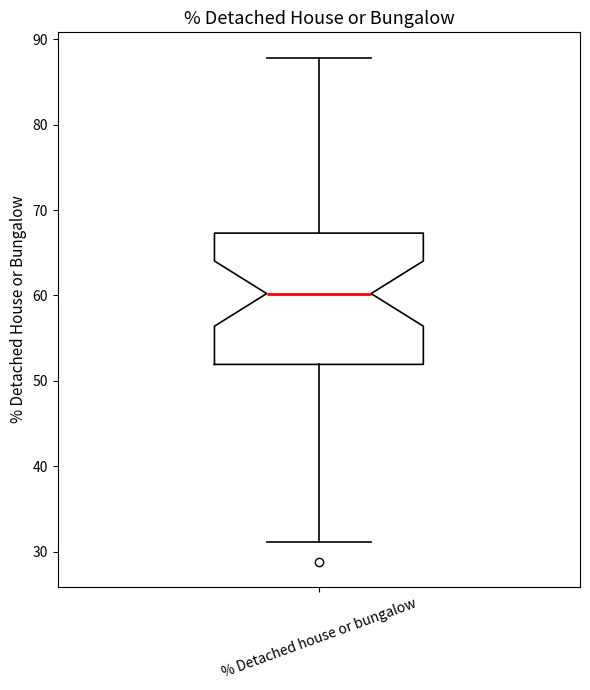

Where is the lower edge of the box for % Detached house or bungalow on the y-axis? The values are not printed on the chart, so give them approximately, as read against the axis.

52